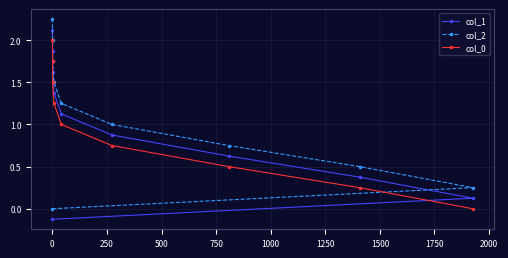

True or false: col_2 and col_1 cross at least once.

False